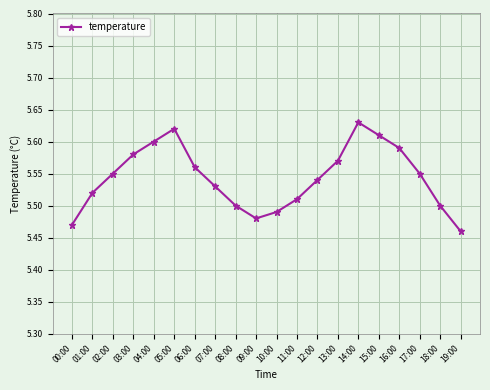

What is the label of the 7th point from the right?

13:00